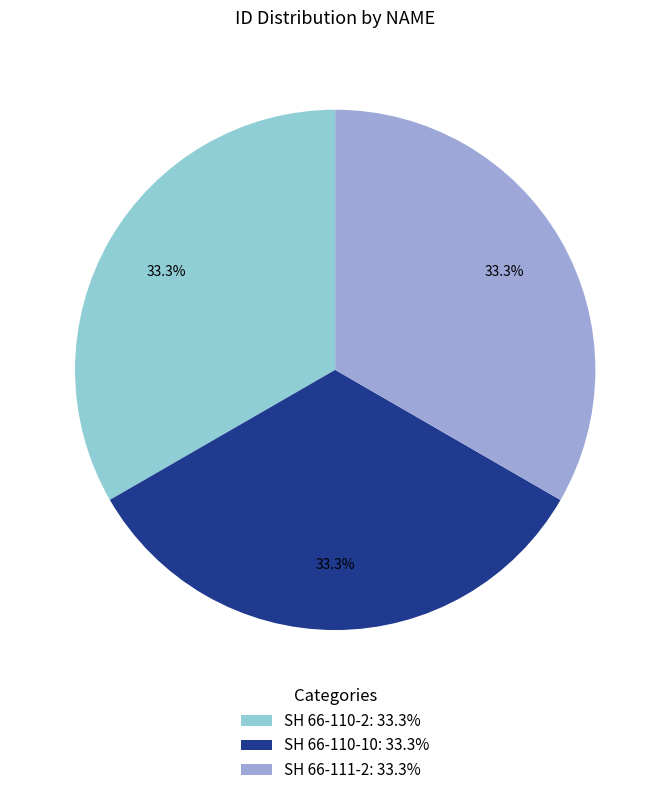

Does SH 66-110-10 represent more than half of the total?

No